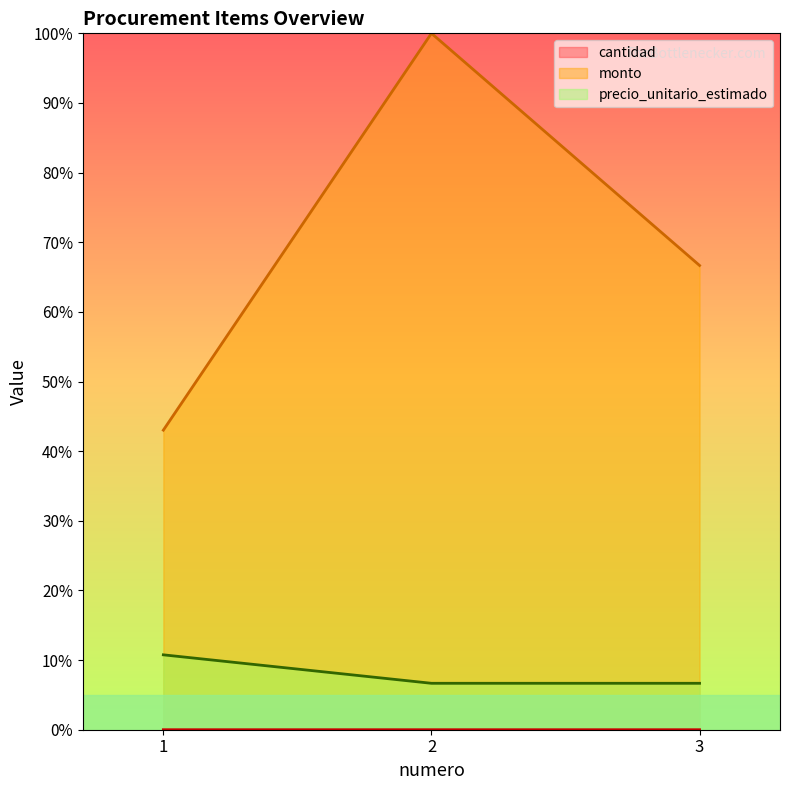

How many values in the monto series exceed 66?

2